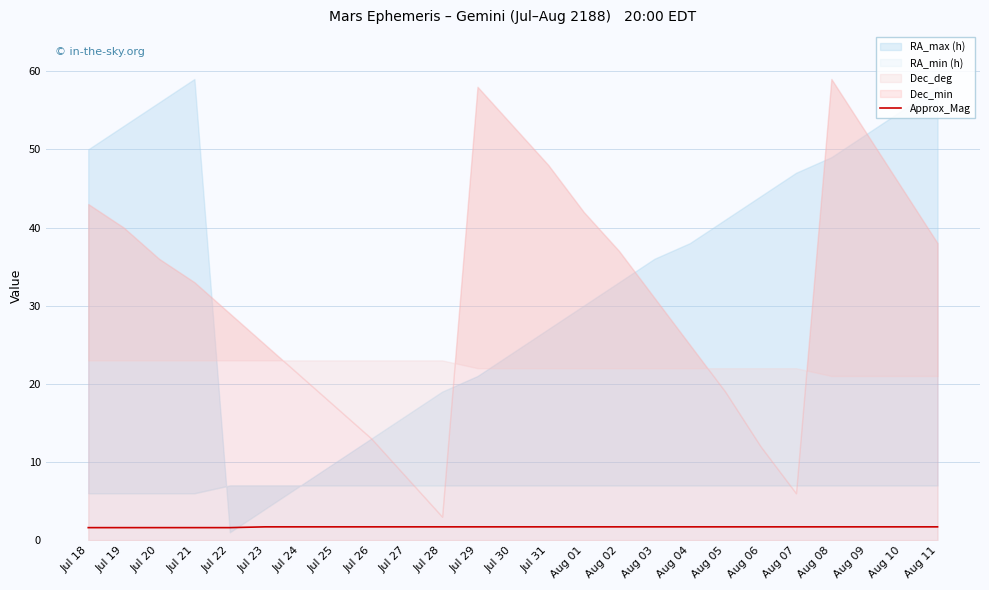

What is the difference between the values at Jul 23 and Jul 22?

0.1